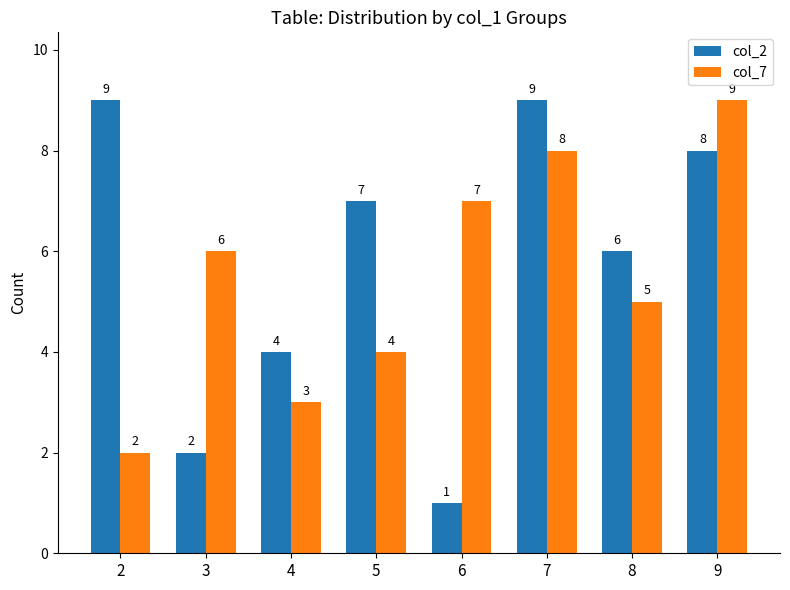

Which series has the largest total across all categories?

col_2